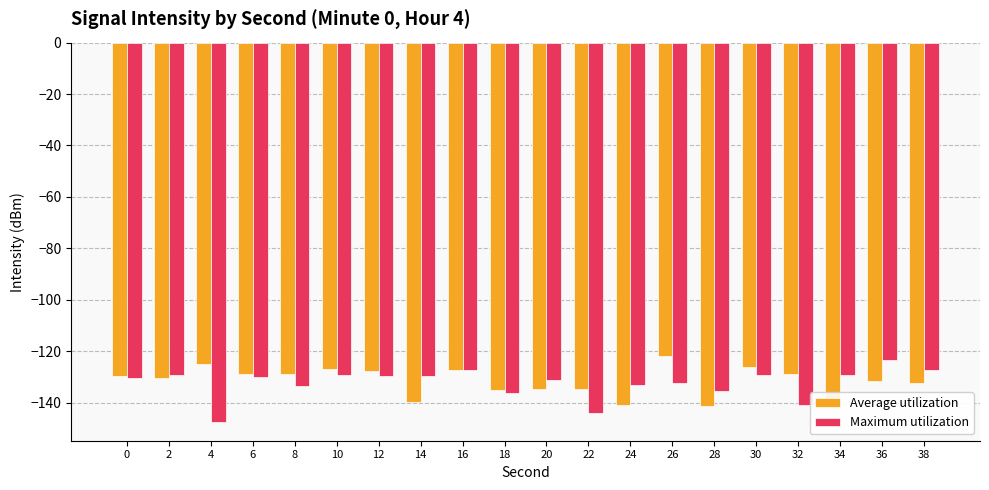

What is the value of the Average utilization bar at the 18th from the left?

-138.3